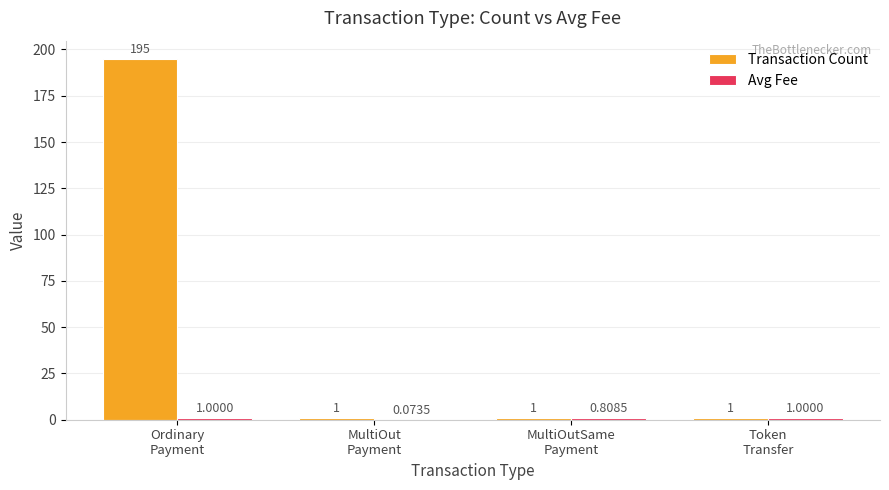

Which series has the largest total across all categories?

Transaction Count